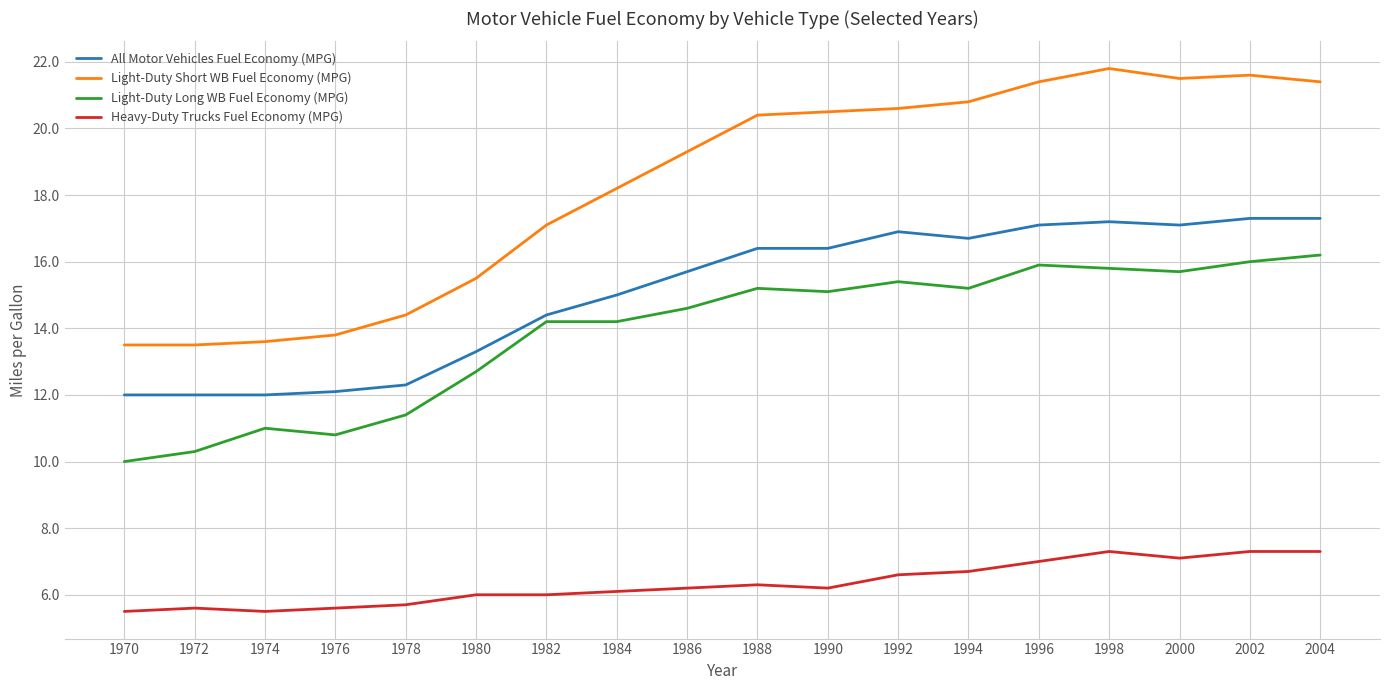

Which series has the largest total across all categories?

Light-Duty Short WB Fuel Economy (MPG)